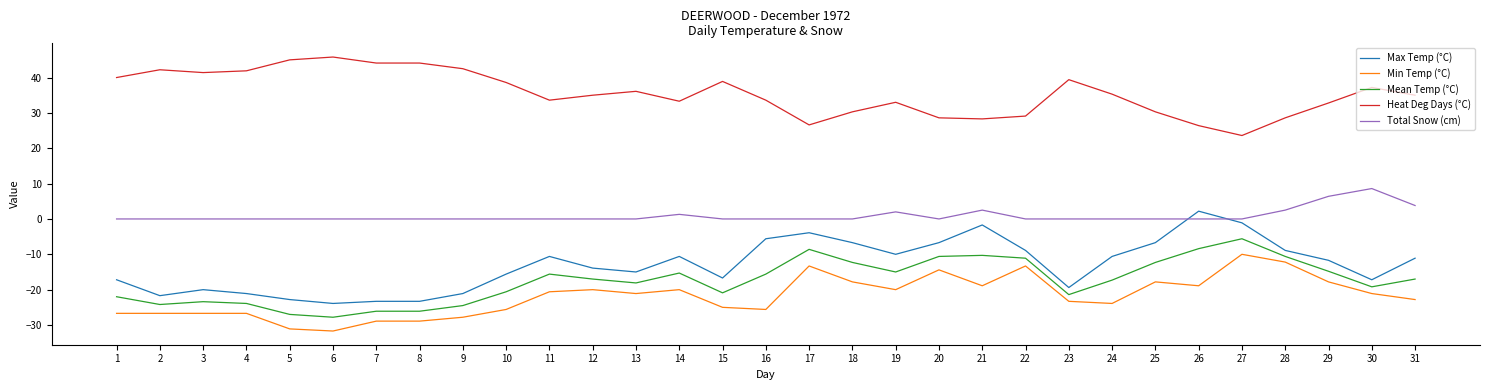

Count the number of data series in this chart.

5